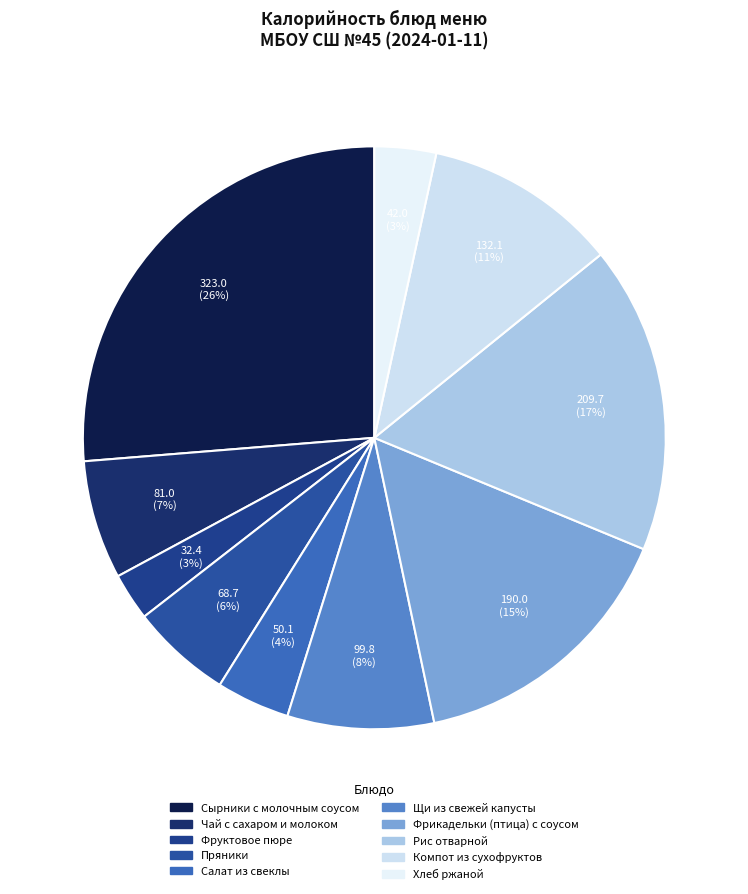

Combined, do Фруктовое пюре and Салат из свеклы account for over 50%?

No